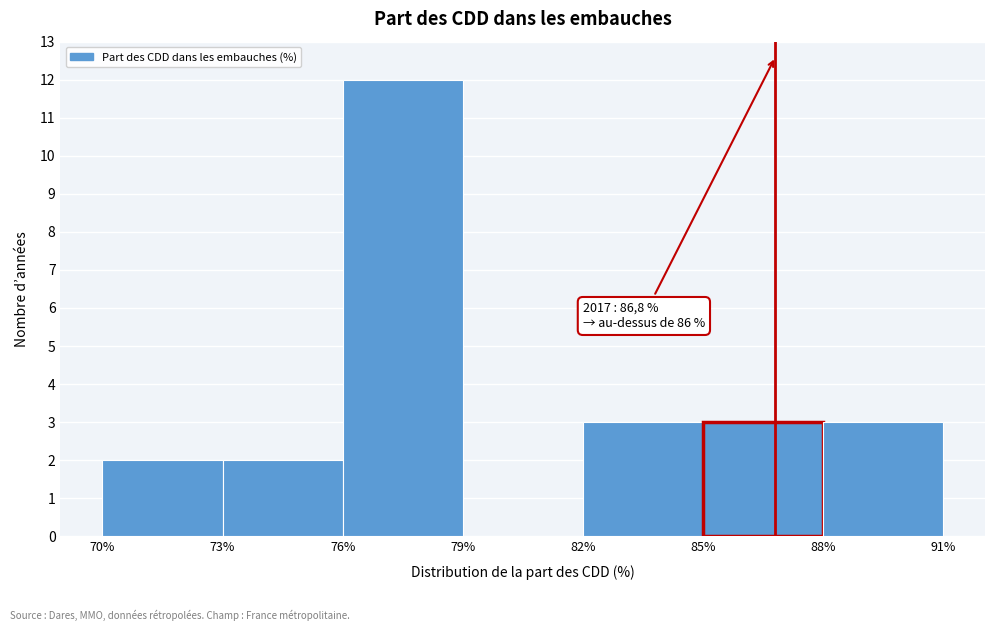

Which range on the x-axis has the tallest bar?

76% to 79%